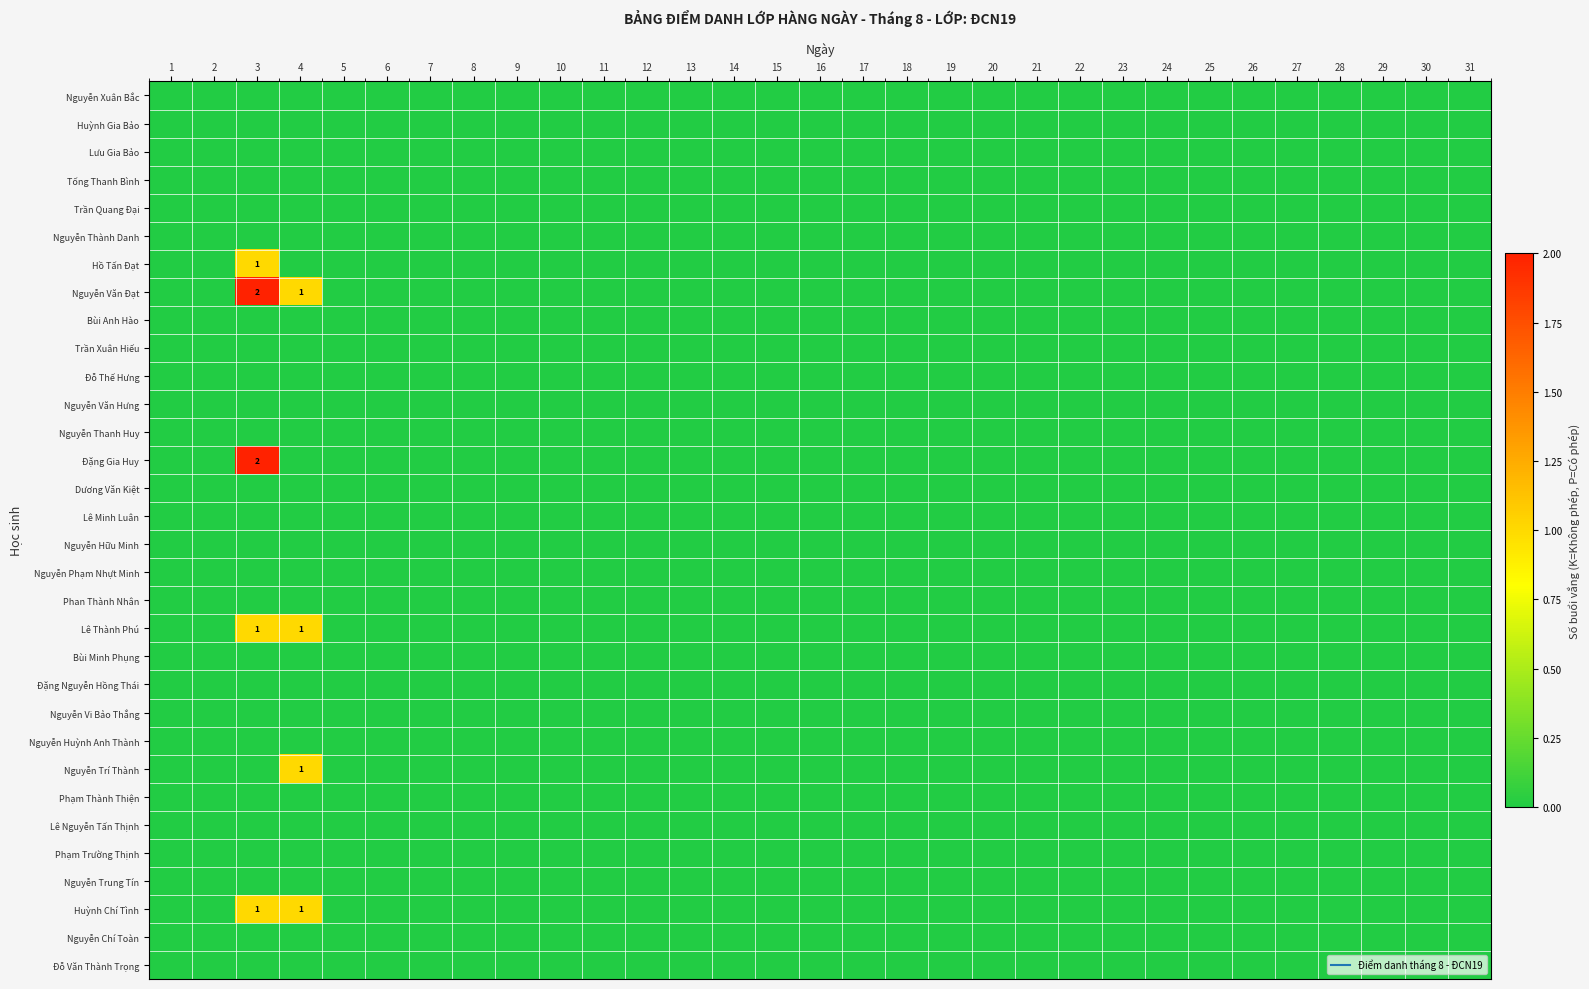

What is the highest value of the Đặng Gia Huy series?

2